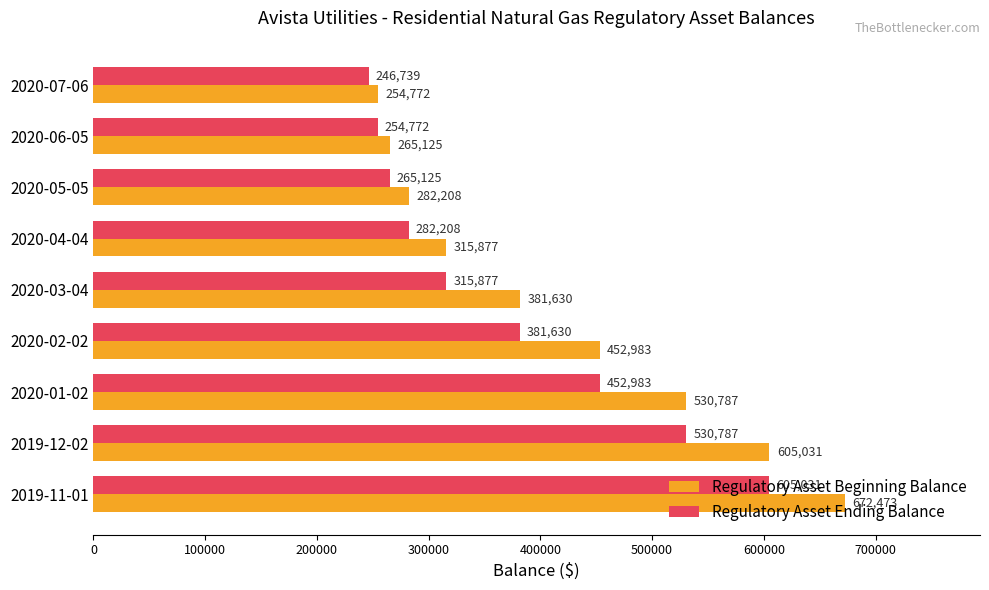

List the series in order of their overall mean, highest first.

Regulatory Asset Beginning Balance, Regulatory Asset Ending Balance